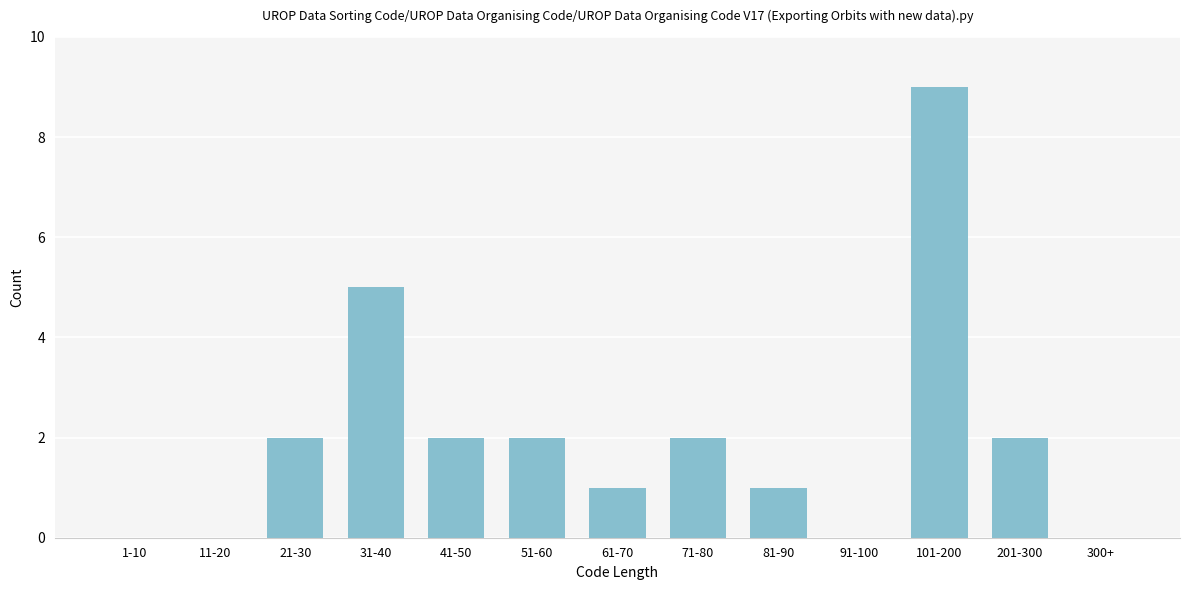

Reading right to left, transcribe all the data shown in this chart.

300+=0	201-300=2	101-200=9	91-100=0	81-90=1	71-80=2	61-70=1	51-60=2	41-50=2	31-40=5	21-30=2	11-20=0	1-10=0